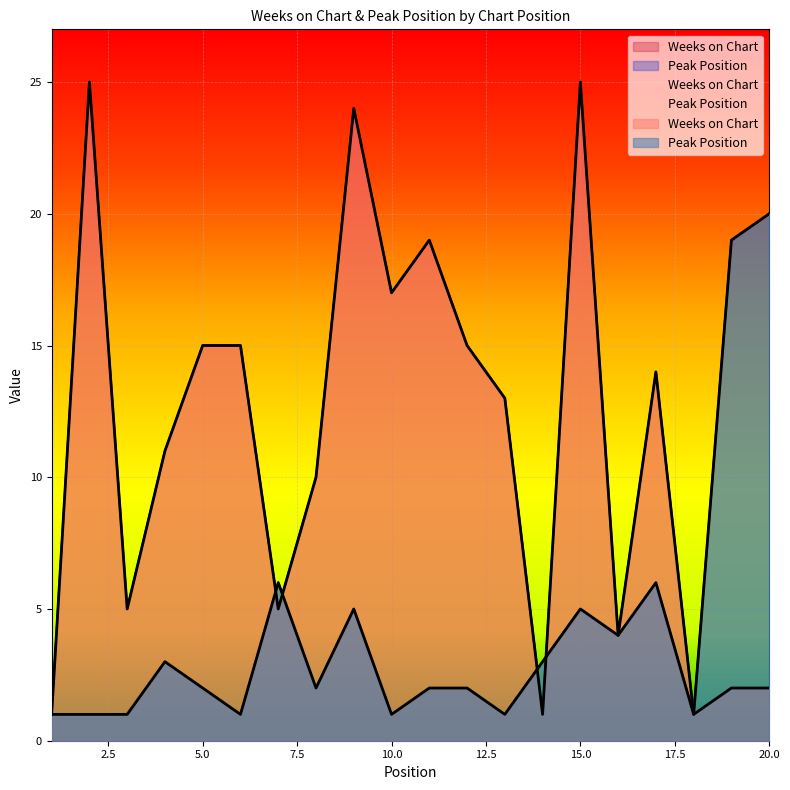

Rank the series at 3 from highest to lowest value.

Weeks on Chart, Peak Position